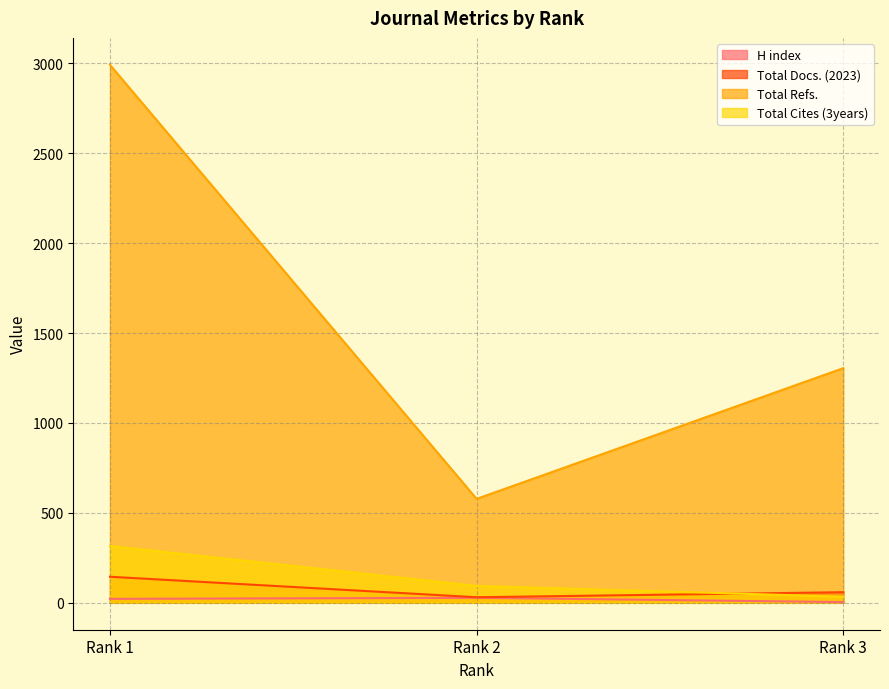

Is the value of Total Refs. at Rank 1 greater than the value of H index at Rank 3?

Yes